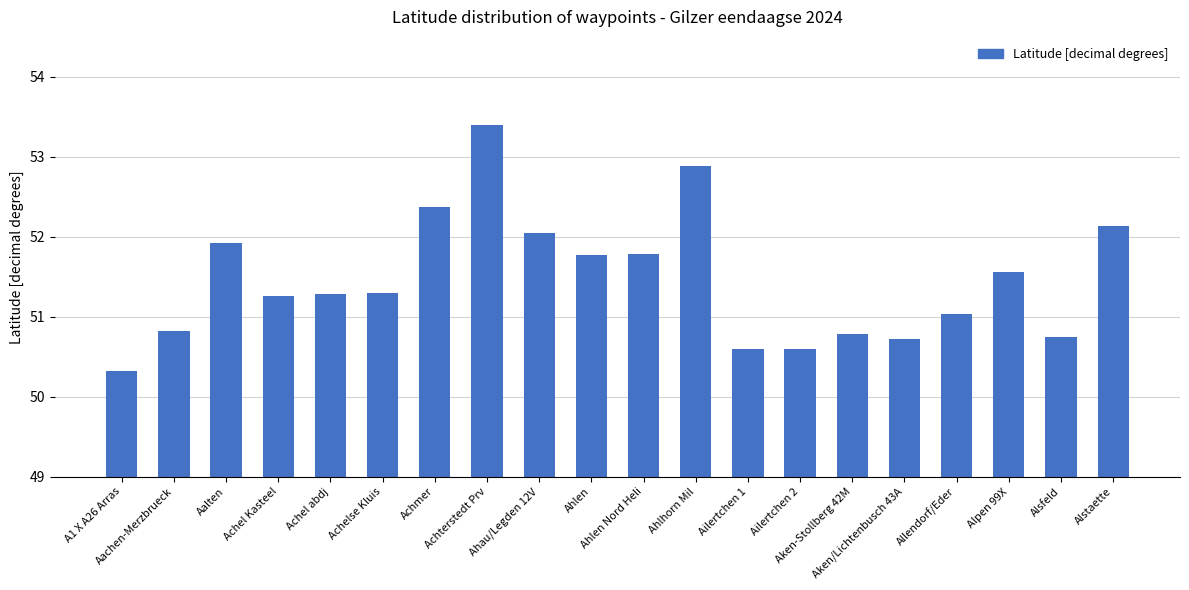

Reading left to right, list all the values displayed in this chart.

A1 X A26 Arras=50.3	Aachen-Merzbrueck=50.8	Aalten=51.9	Achel Kasteel=51.3	Achel abdj=51.3	Achelse Kluis=51.3	Achmer=52.4	Achterstedt Prv=53.4	Ahau/Legden 12V=52.1	Ahlen=51.8	Ahlen Nord Heli=51.8	Ahlhorn Mil=52.9	Ailertchen 1=50.6	Ailertchen 2=50.6	Aken-Stollberg 42M=50.8	Aken/Lichtenbusch 43A=50.7	Allendorf/Eder=51.0	Alpen 99X=51.6	Alsfeld=50.8	Alstaette=52.1